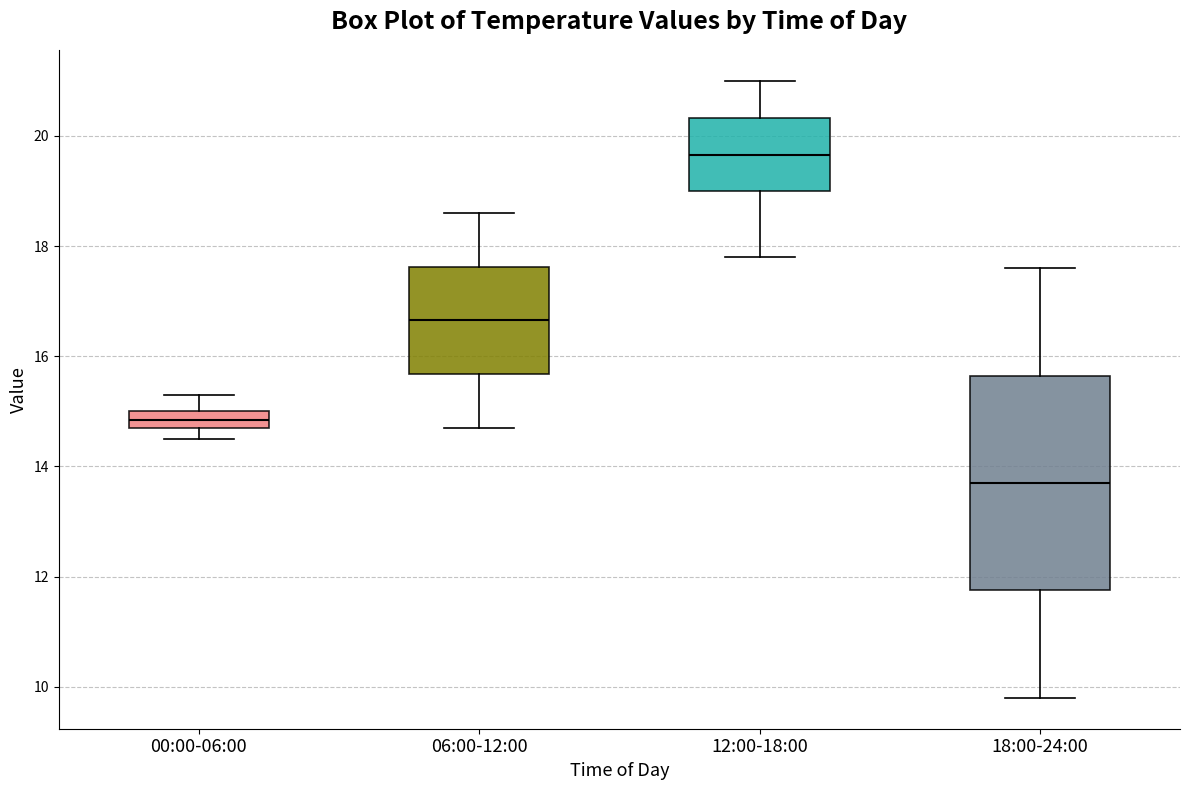

Where is the lower edge of the box for 00:00-06:00 on the y-axis? The values are not printed on the chart, so give them approximately, as read against the axis.

14.8